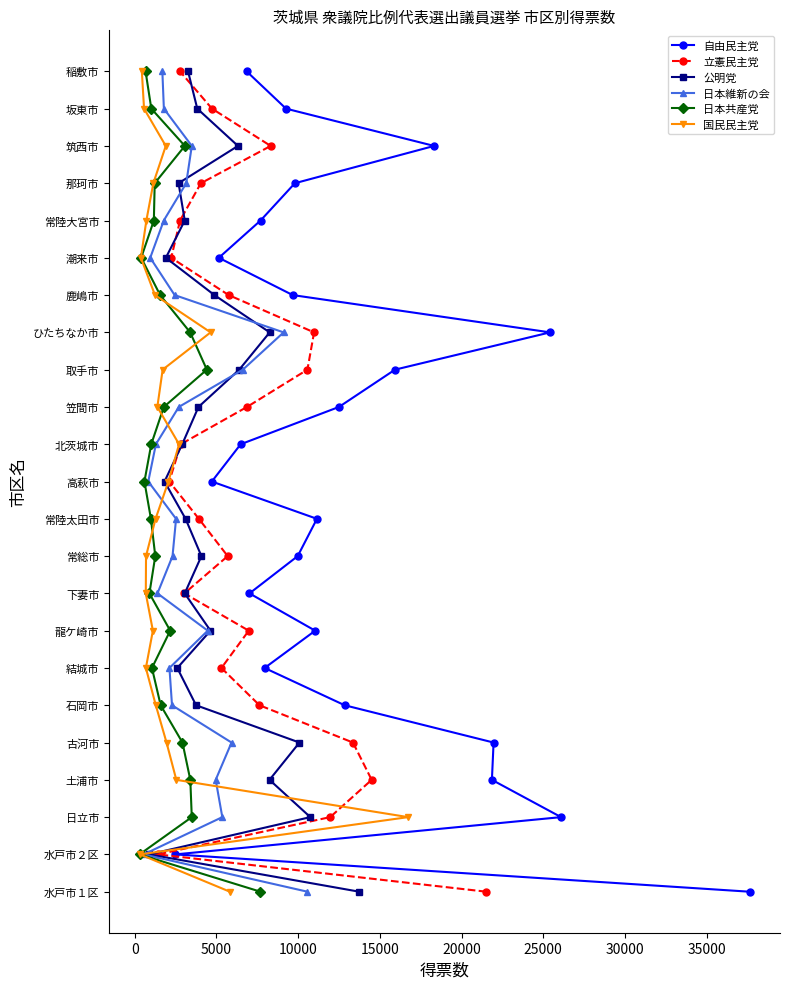

True or false: 立憲民主党 and 自由民主党 intersect in this chart.

False